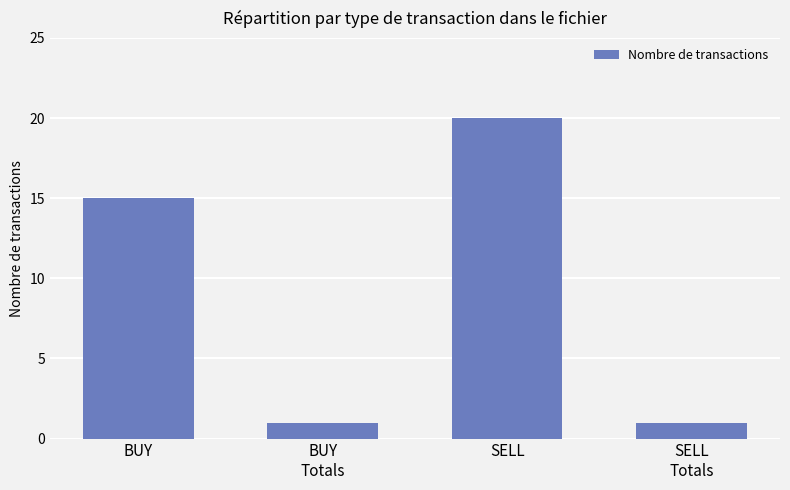

How many data points are less than 15?

2